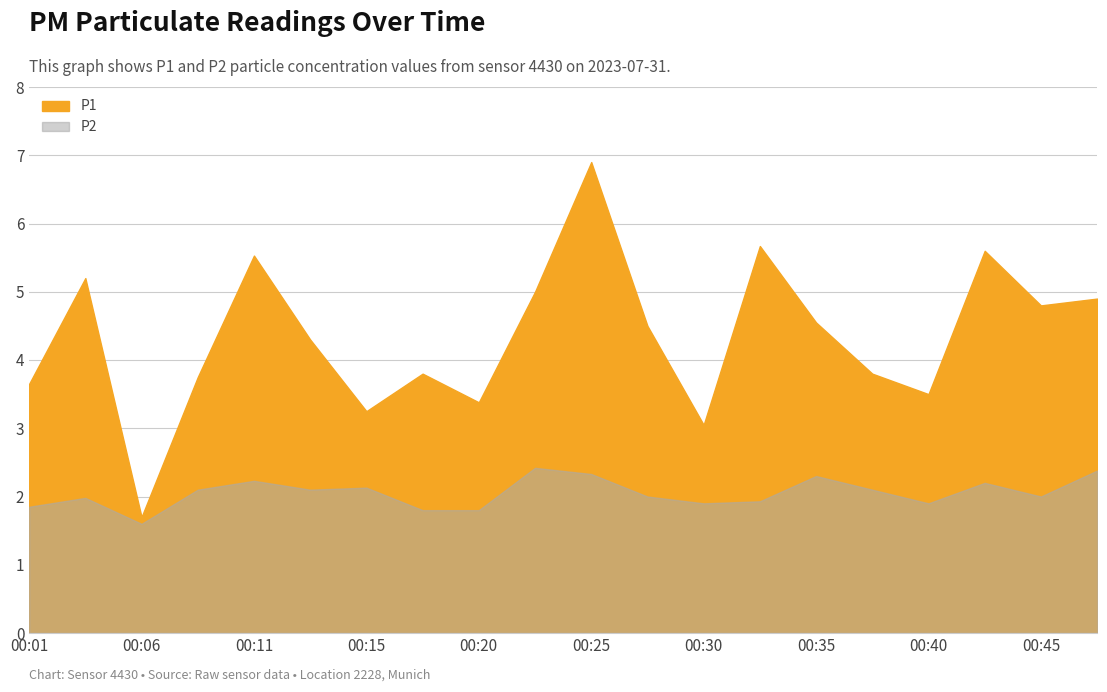

What is the total value across all series at 00:48?

7.3